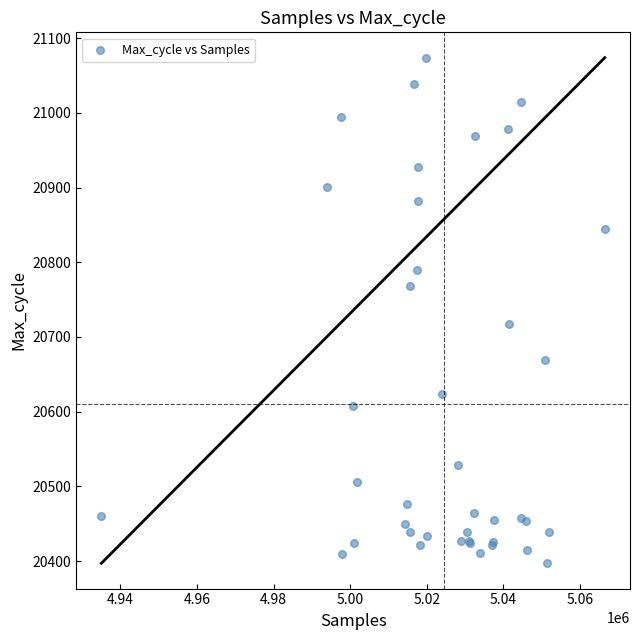

What Y value in the scatter plot is closest to 20735?

20717